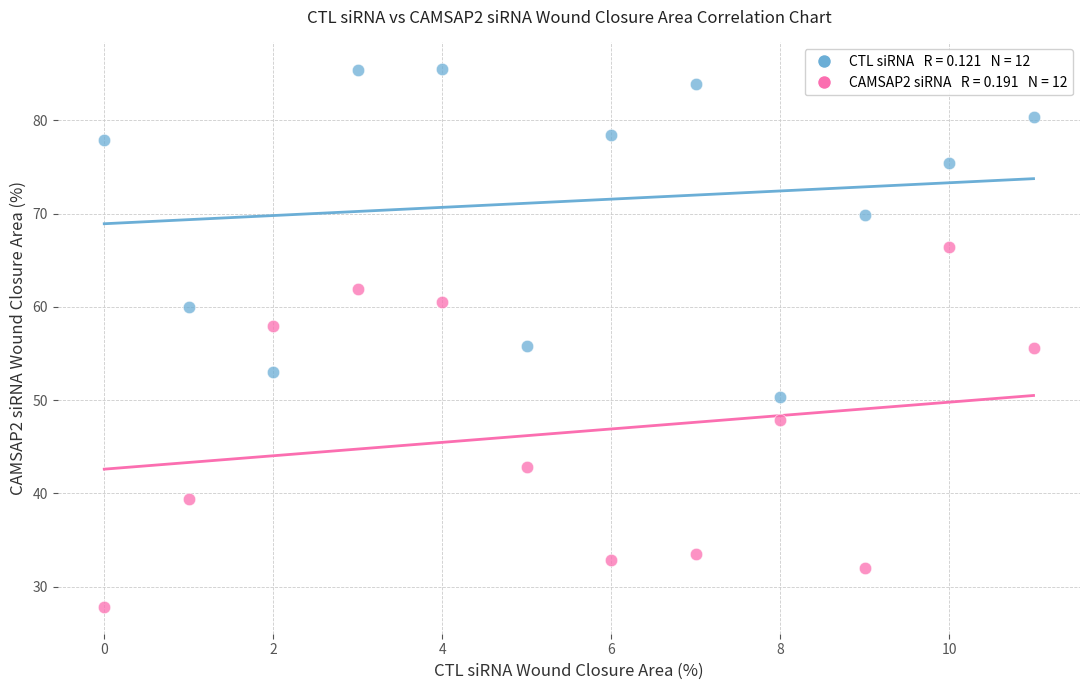

Across all data points, what is the range of Y values (max minus min)?

57.6